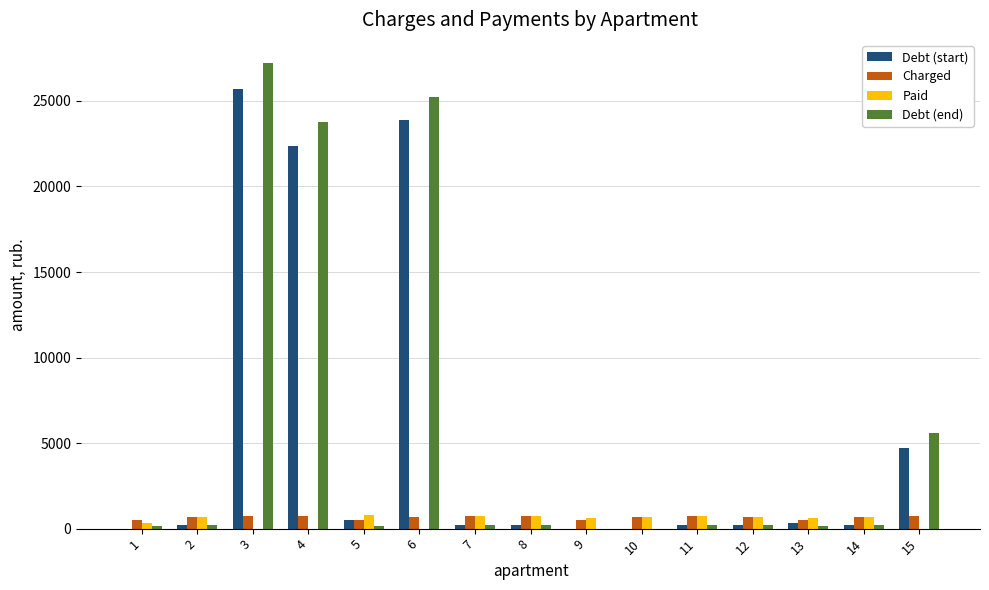

Which series changed the most between 3 and 4?

Debt (end)